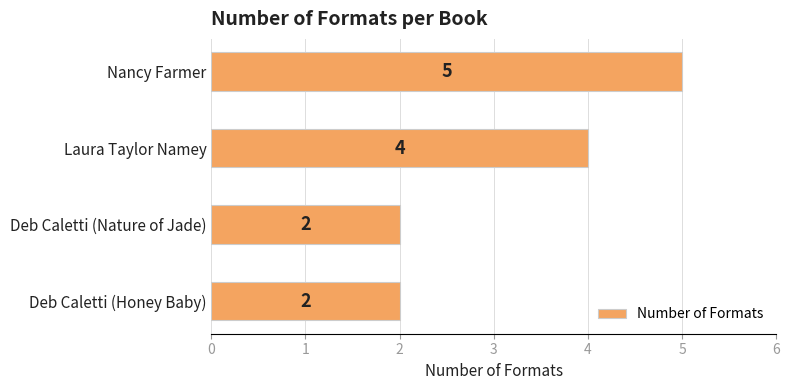

Is it true that the value at Nancy Farmer is 5?

True